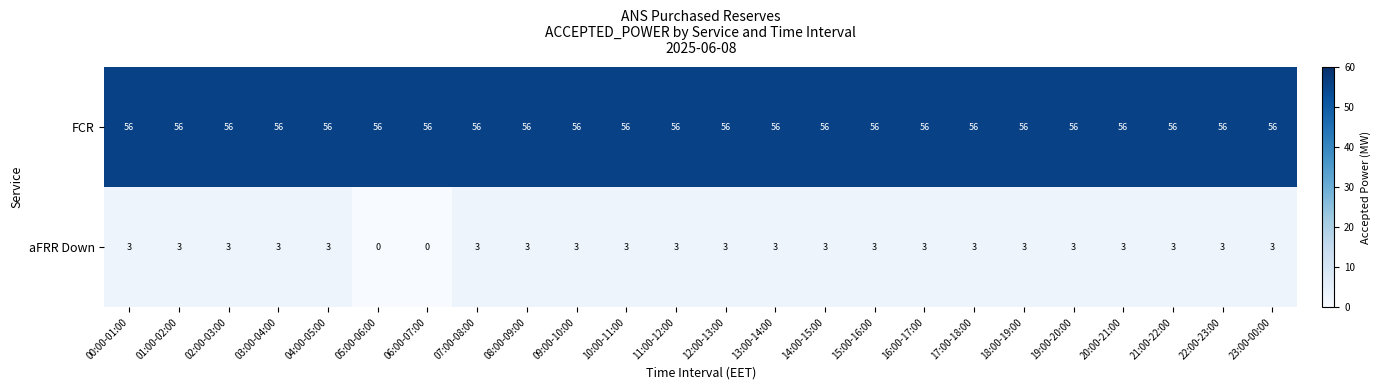

What is the highest value of the aFRR Down series?

3